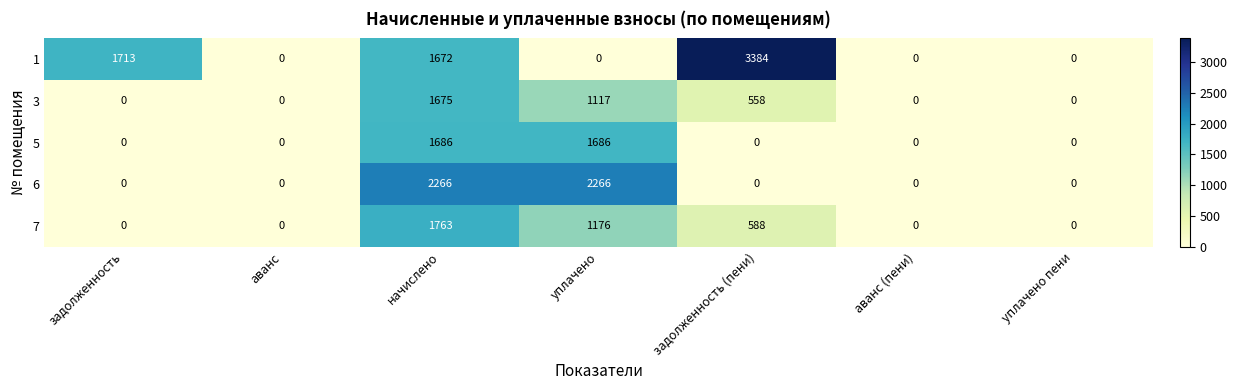

At начислено, list the series in order from largest to smallest.

6, 7, 5, 3, 1